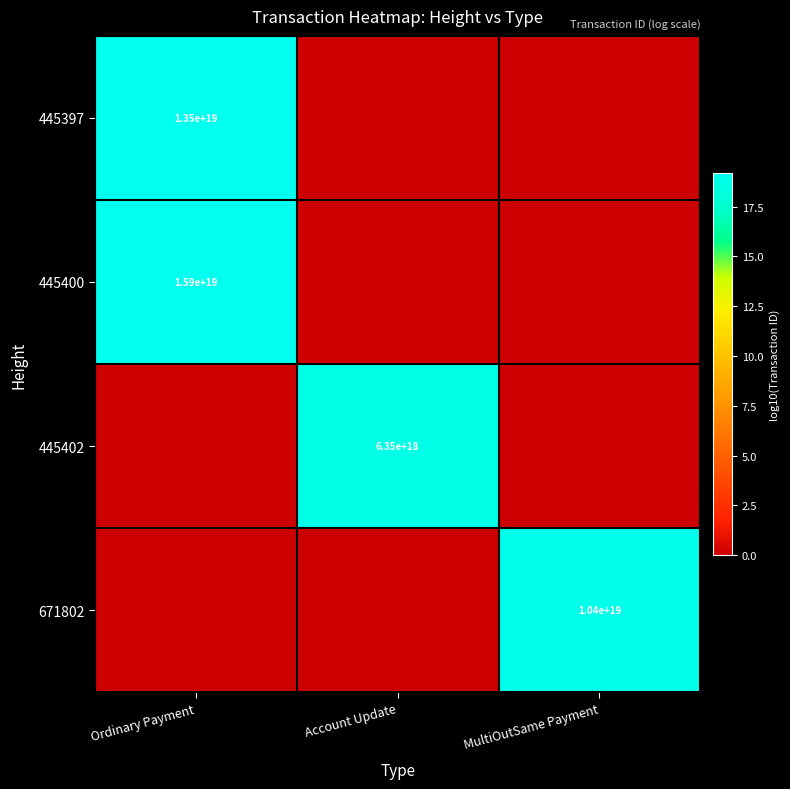

True or false: 445397 has a value of 4272884411397378560 at Ordinary Payment.

False